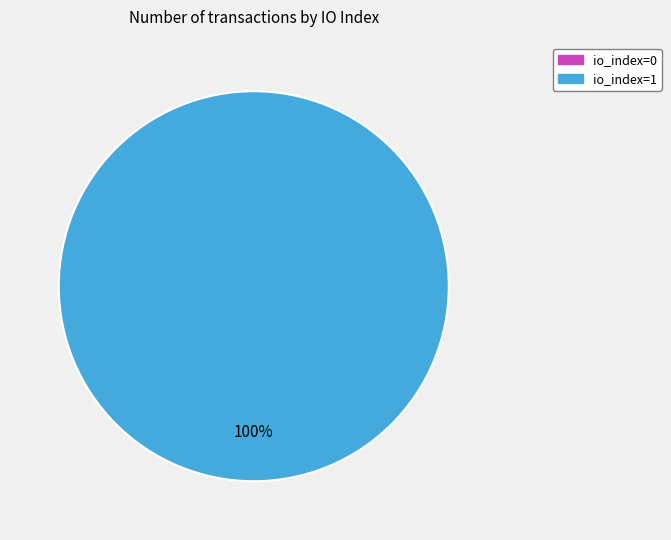

To the nearest percent, what is the combined percentage of io_index=0 and io_index=1?

100%